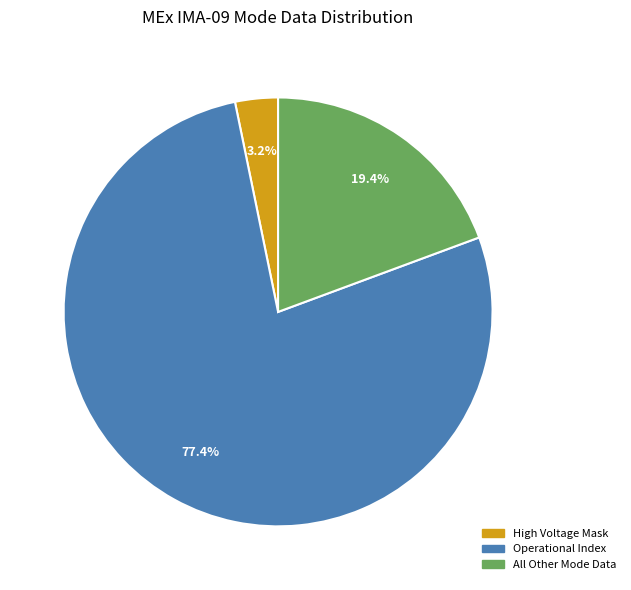

To the nearest percent, what is the difference between the largest and smallest slice percentages?

74%